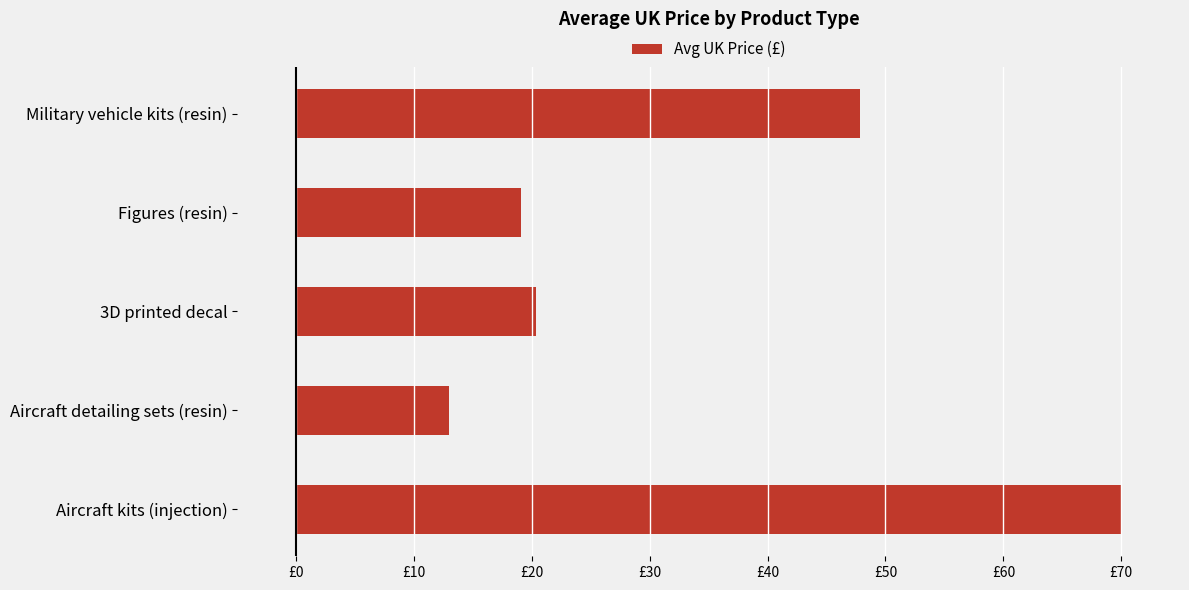

Are the bars horizontal?

Yes